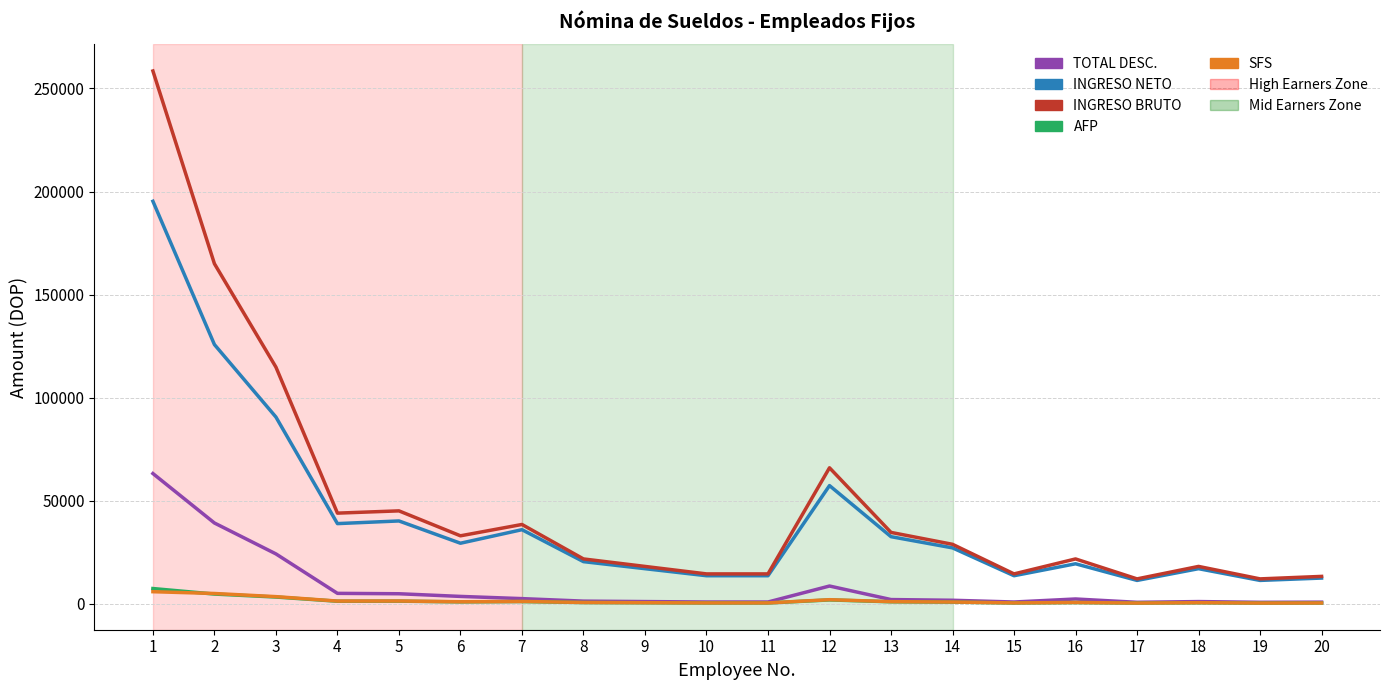

What is the sum of the INGRESO BRUTO values at 12 and 1?

324500.0